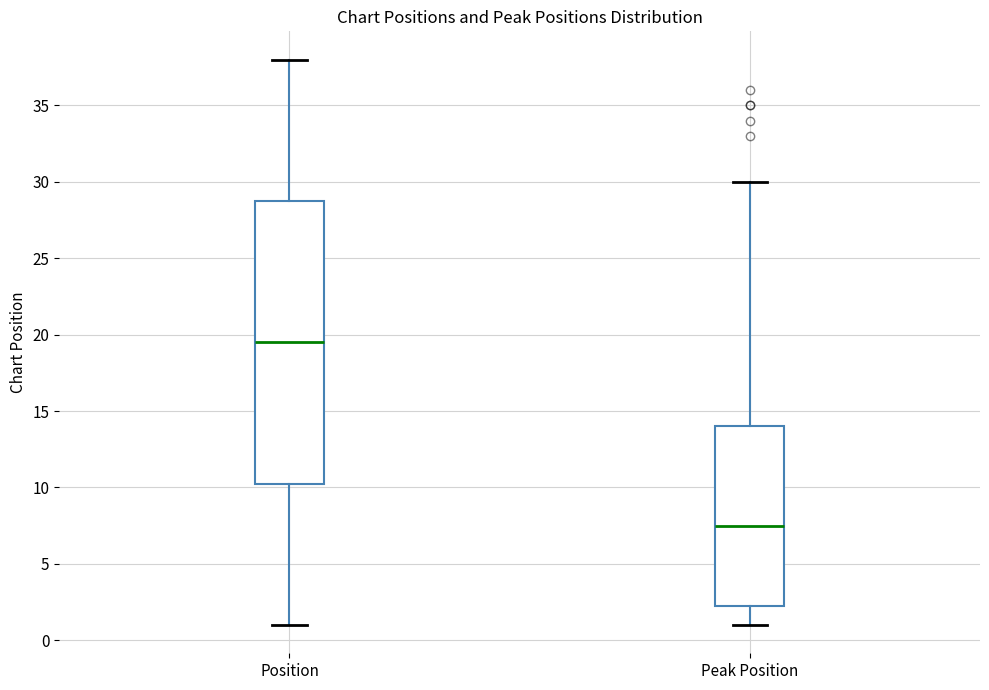

Reading left to right, read every box against the y-axis: the position of its median line, the range the box covers, and the ends of its whiskers. The values are not printed on the chart, so give them approximately, as read against the axis.

Position: median 19.5, box 10.5 to 29.0, whiskers 1.0 to 38.0
Peak Position: median 7.5, box 2.5 to 14.0, whiskers 1.0 to 30.0